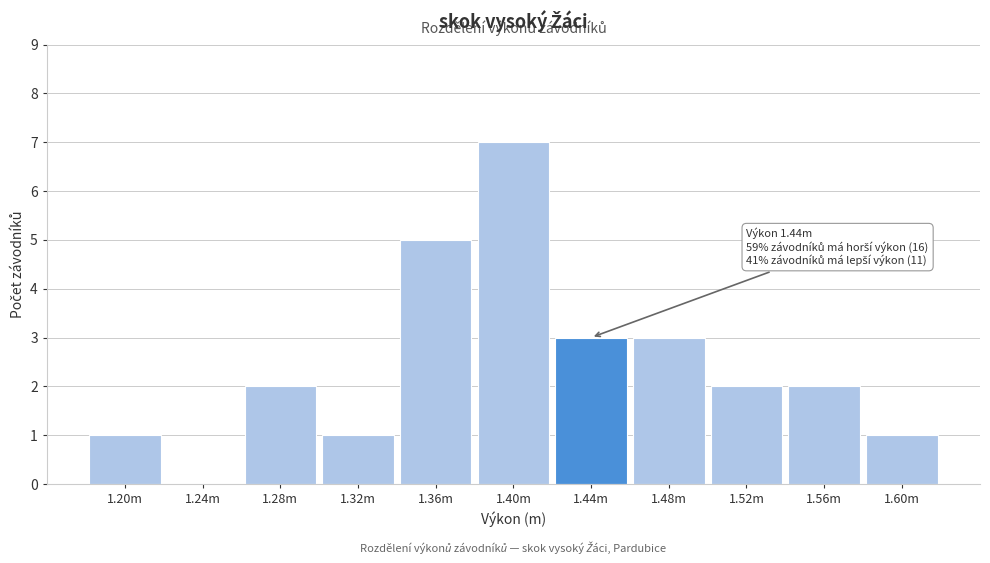

Reading left to right, list all the values displayed in this chart.

1.20m=1	1.24m=0	1.28m=2	1.32m=1	1.36m=5	1.40m=7	1.44m=3	1.48m=3	1.52m=2	1.56m=2	1.60m=1